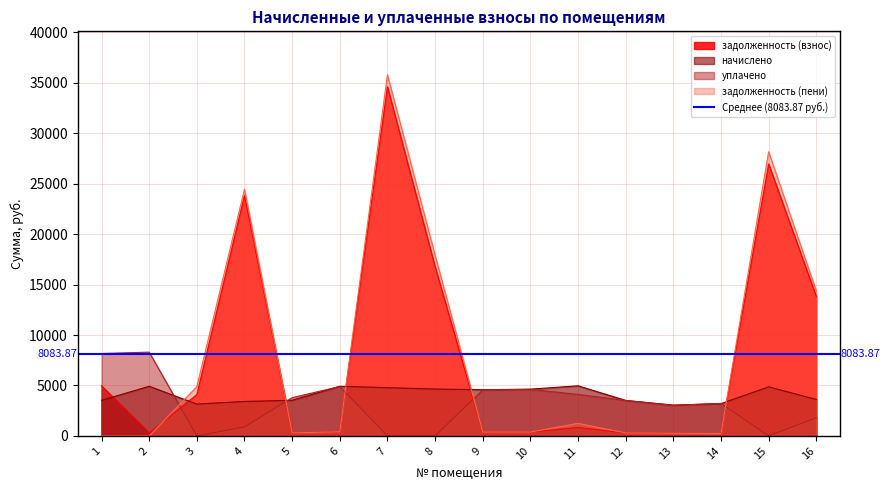

How many lines are shown in the chart?

4